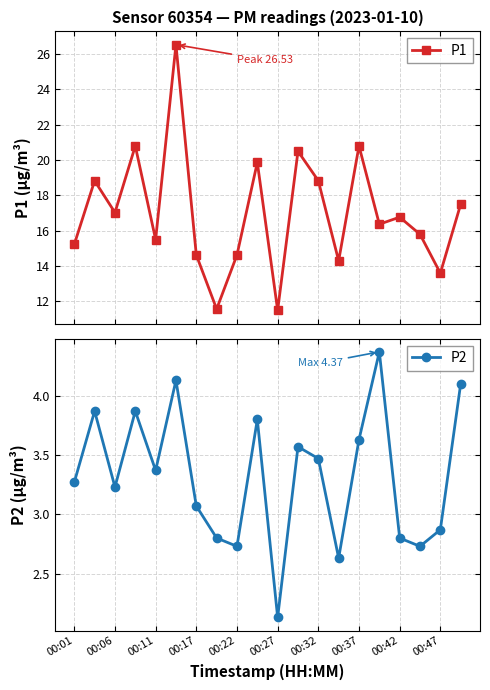

True or false: P1 has more than 2 points higher than both neighbors.

True